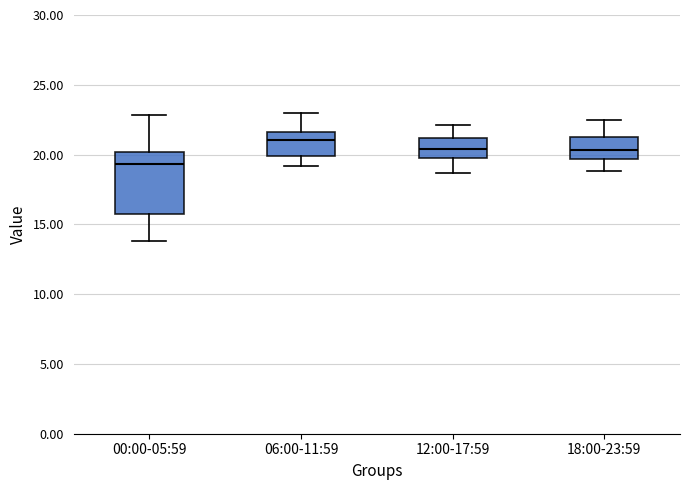

Where does the median line of the box for 18:00-23:59 sit on the y-axis? The values are not printed on the chart, so give them approximately, as read against the axis.

20.5